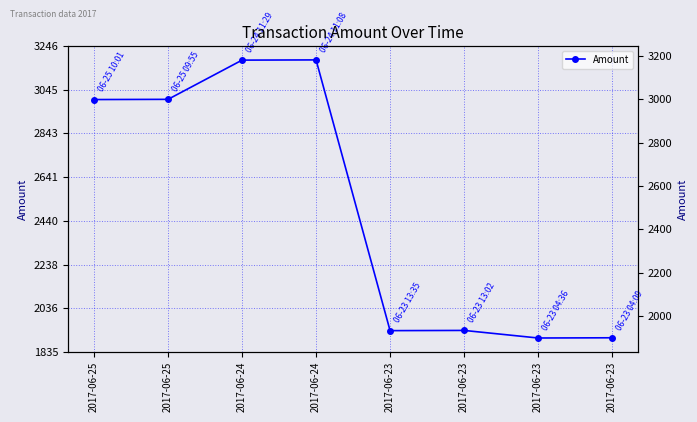

What is the difference between the values at 2017-06-25 and 2017-06-23?

1066.4